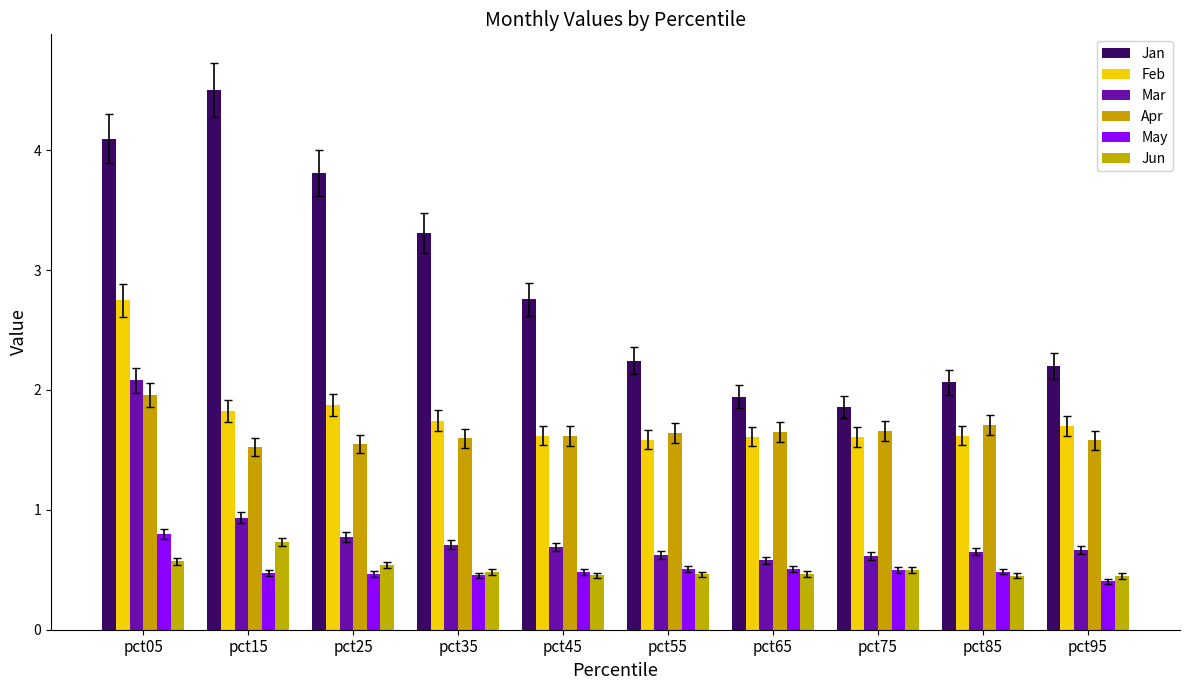

At pct25, list the series in order from largest to smallest.

Jan, Feb, Apr, Mar, Jun, May